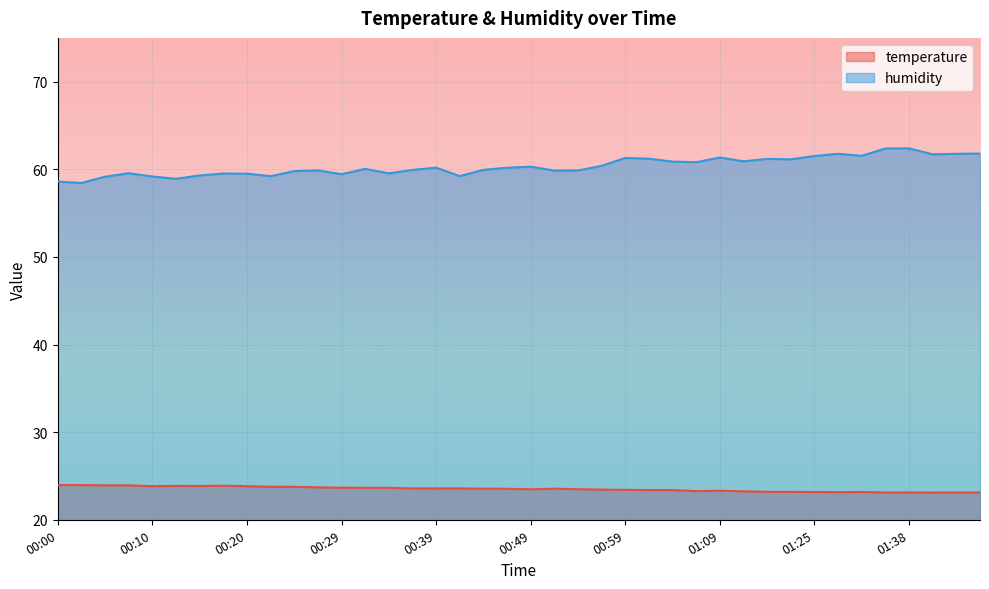

Does the chart display data point markers on the line(s)?

No